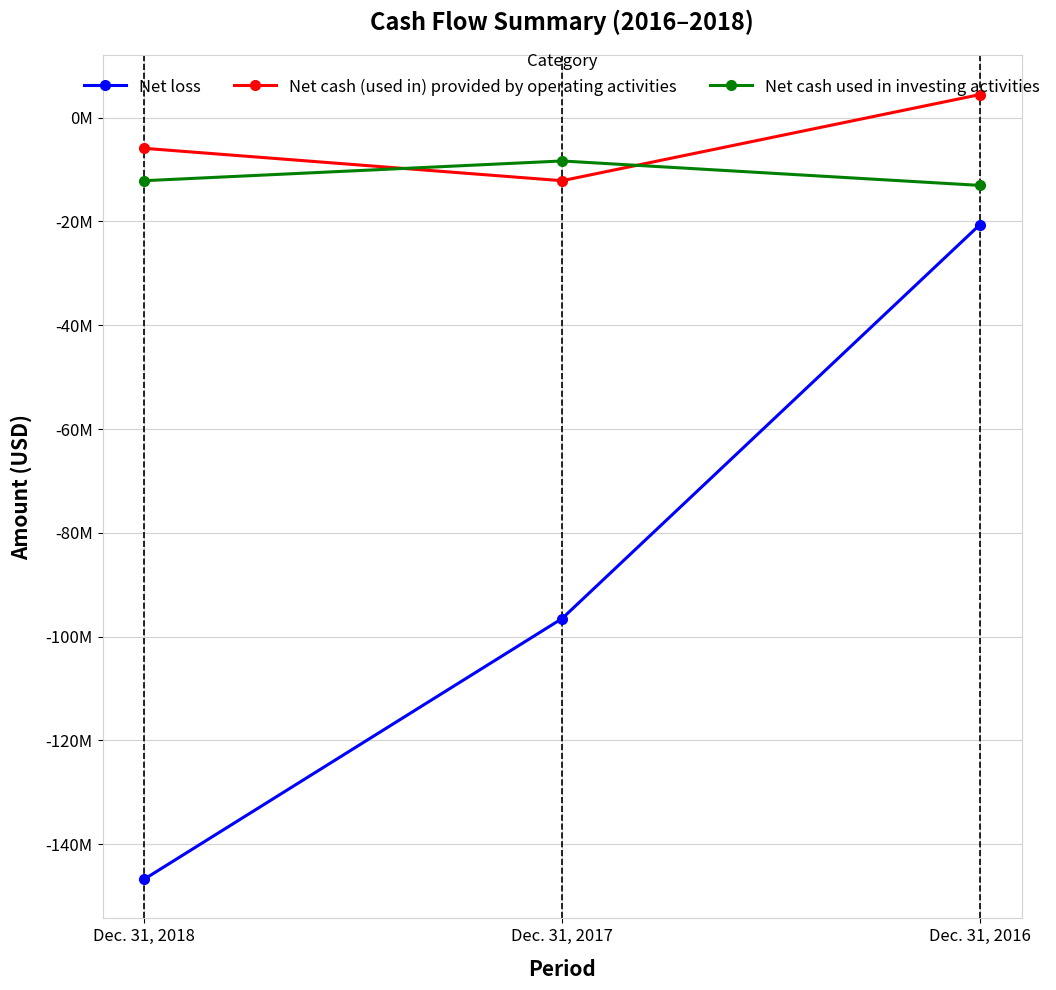

Is this an area chart (filled region under the line)?

No